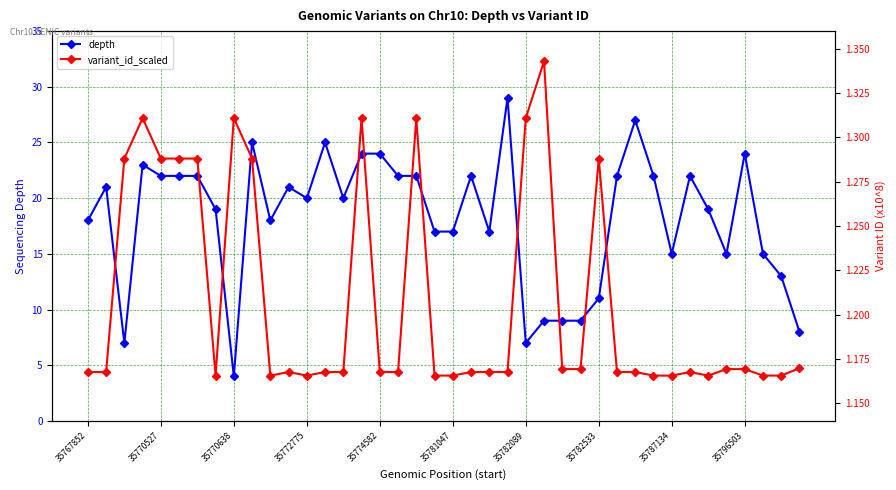

What is the maximum value for depth?

29